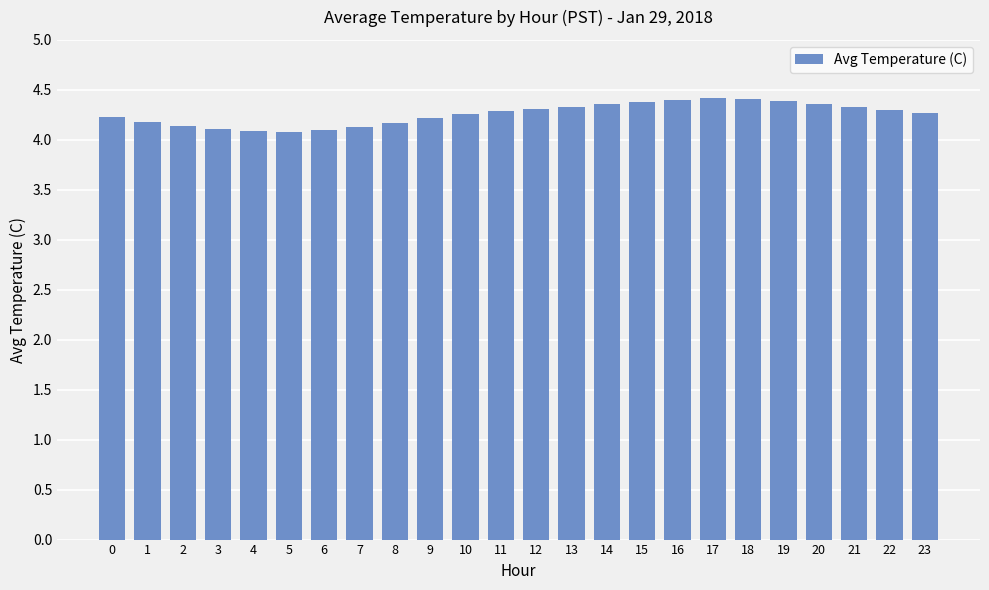

Count the values in the range 4 to 5.

24